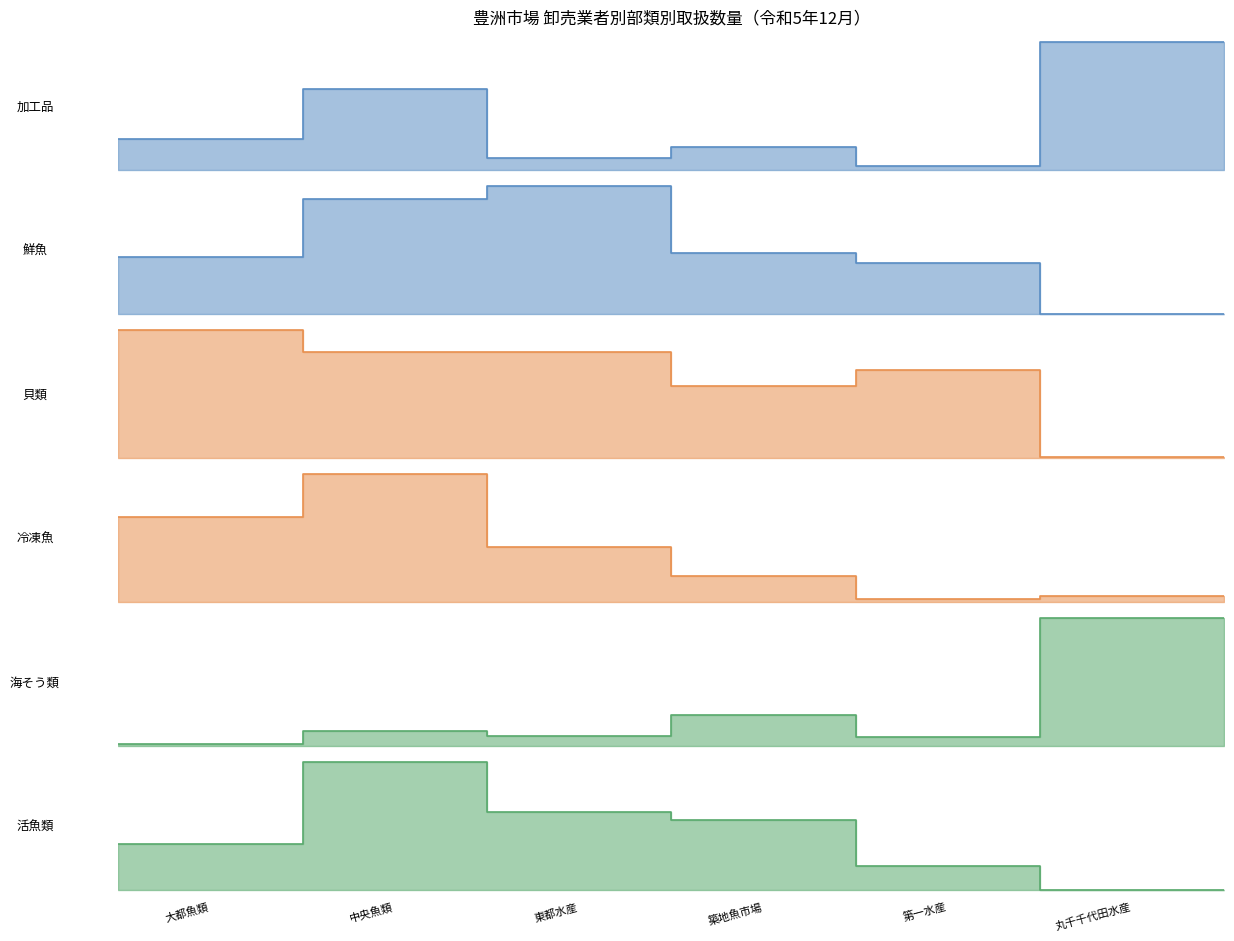

How many data points in 加工品 are above 1131830?

2